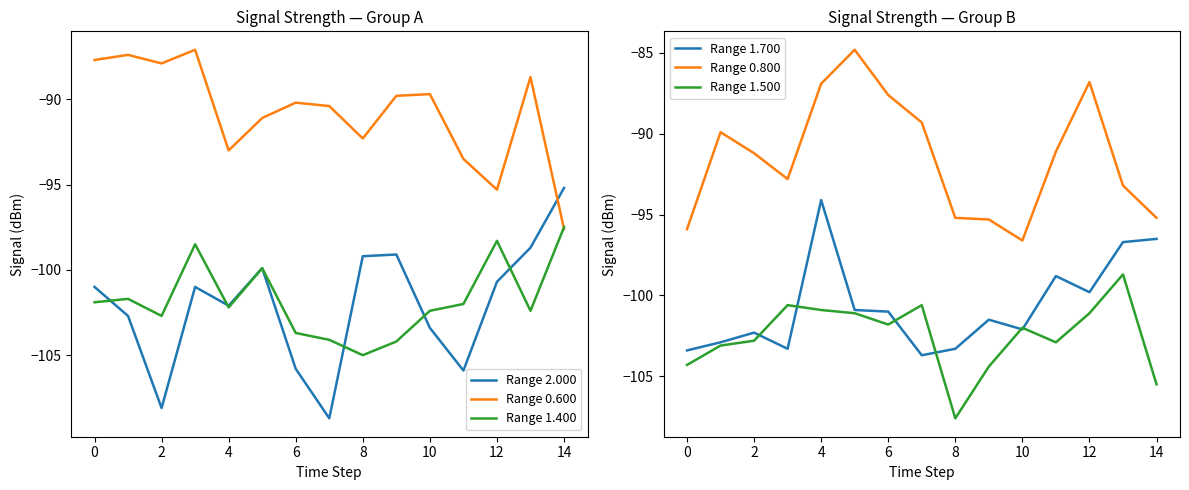

Which series has the largest range (max minus min)?

Range 2.000